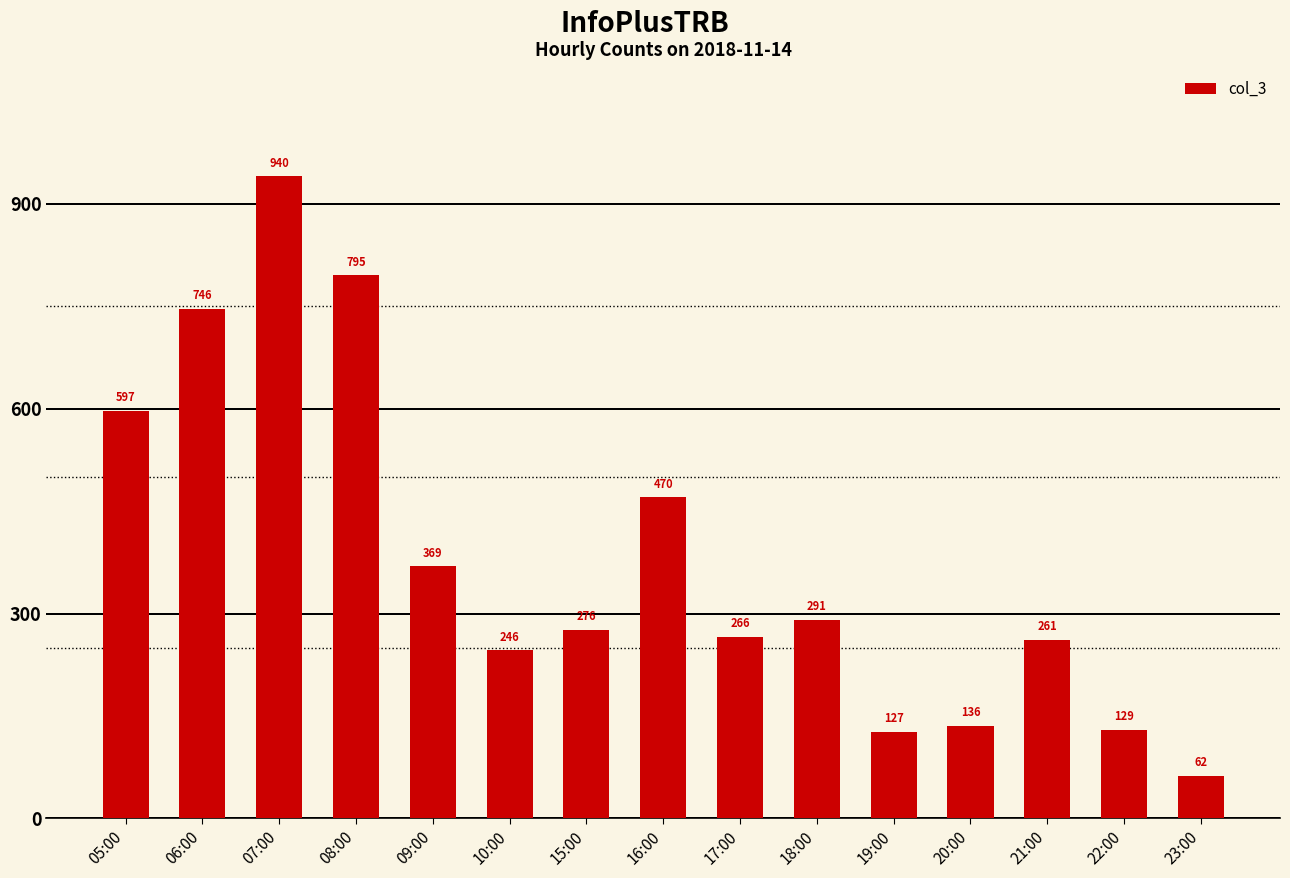

At which category does the chart reach its peak across all series?

07:00